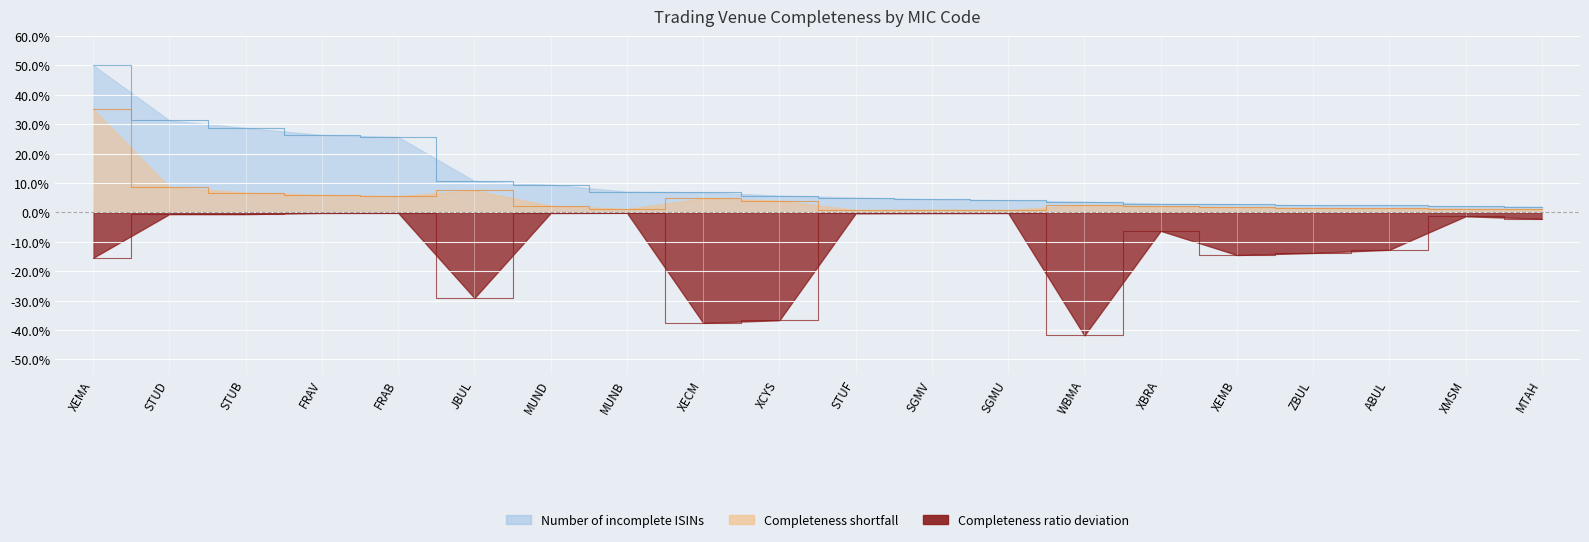

Count the number of categories in the chart.

20